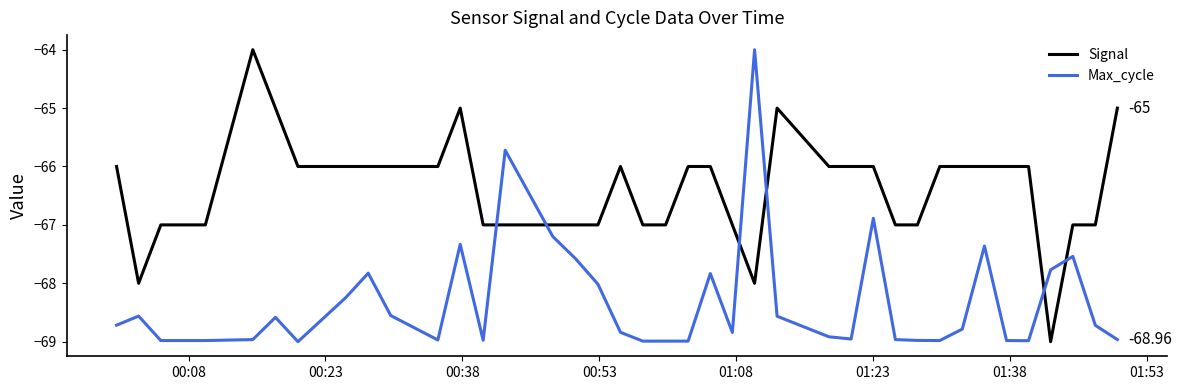

True or false: Max_cycle and Signal cross at least once.

True